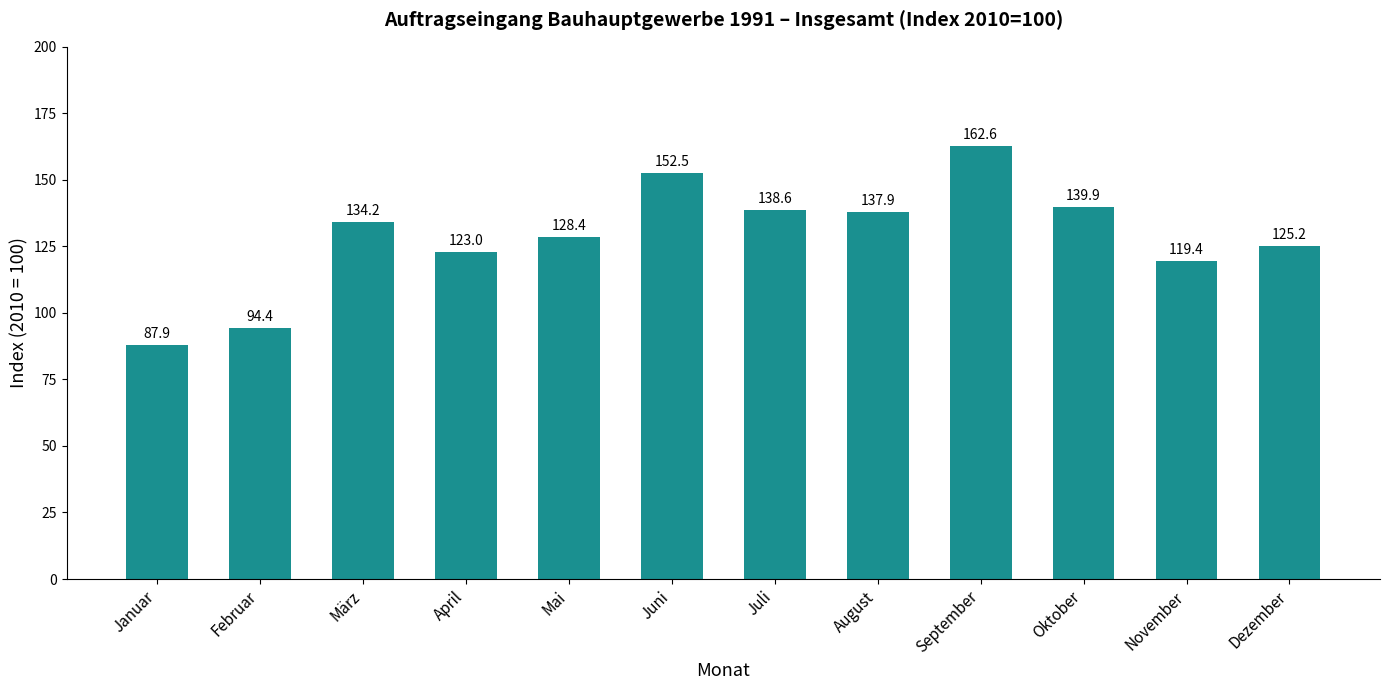

List the labels in order of value, largest first.

September, Juni, Oktober, Juli, August, März, Mai, Dezember, April, November, Februar, Januar